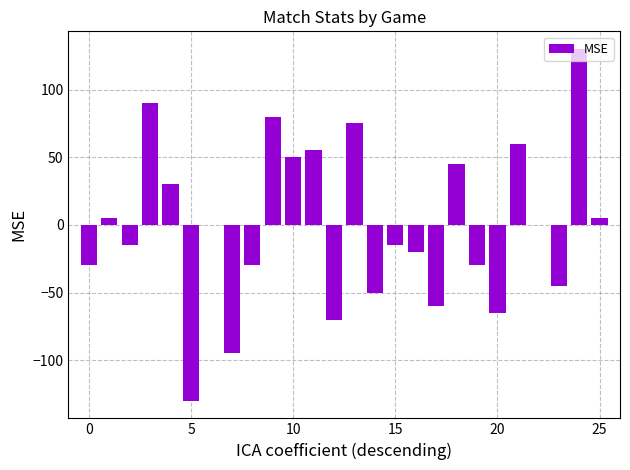

What is the greatest value displayed?

130